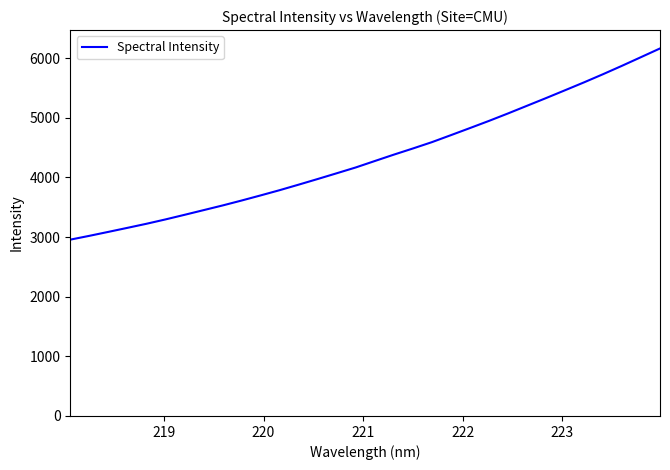

What is the smallest value displayed?

2957.6